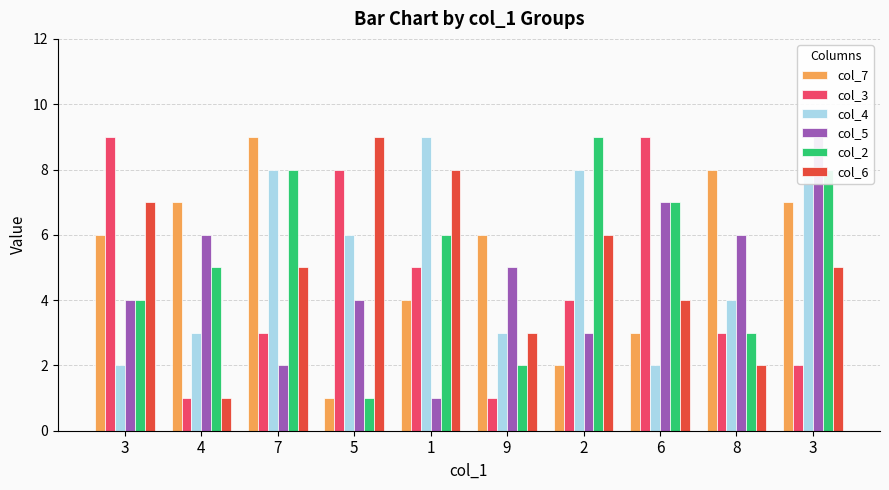

Count the col_6 values in the range 3 to 7.

6